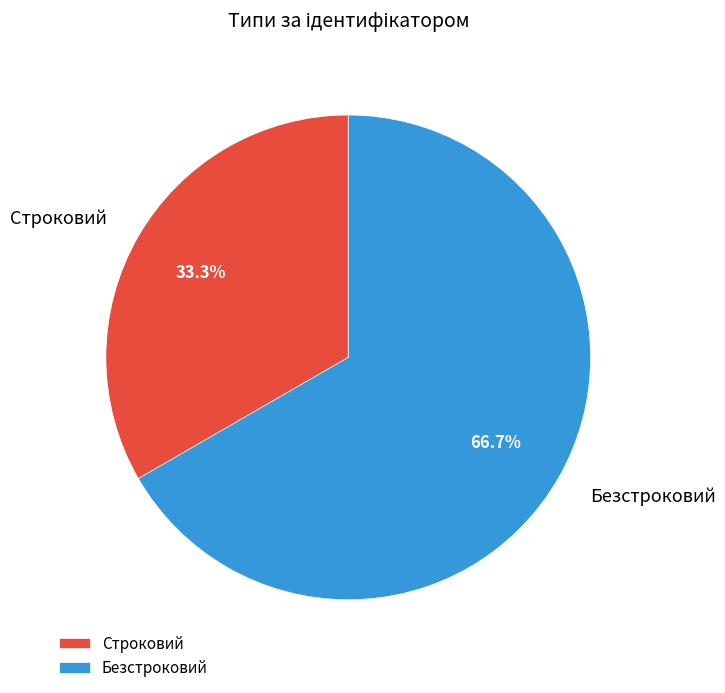

Which slice is the smallest?

Строковий